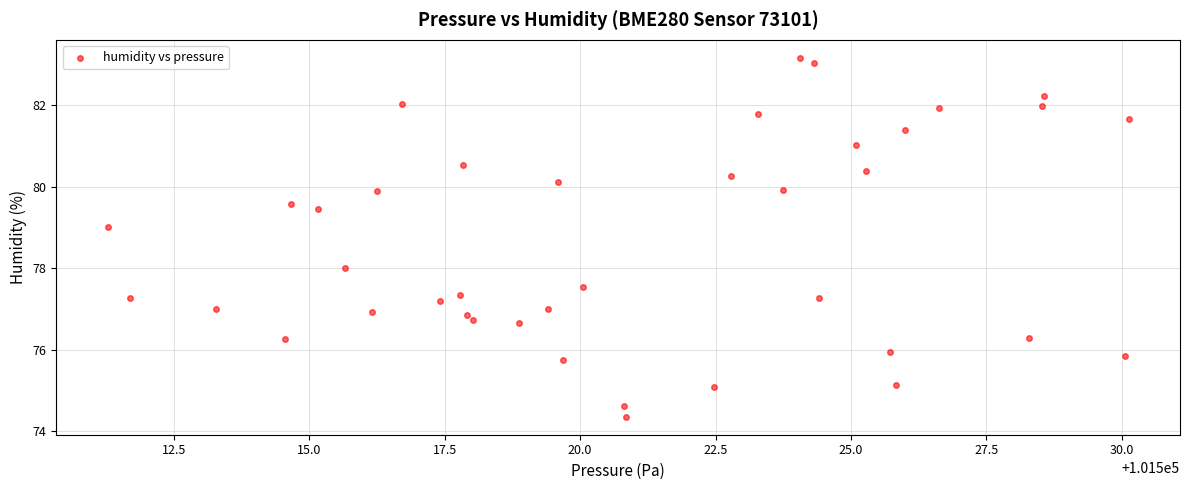

What is the range of X values (max minus min)?

18.9